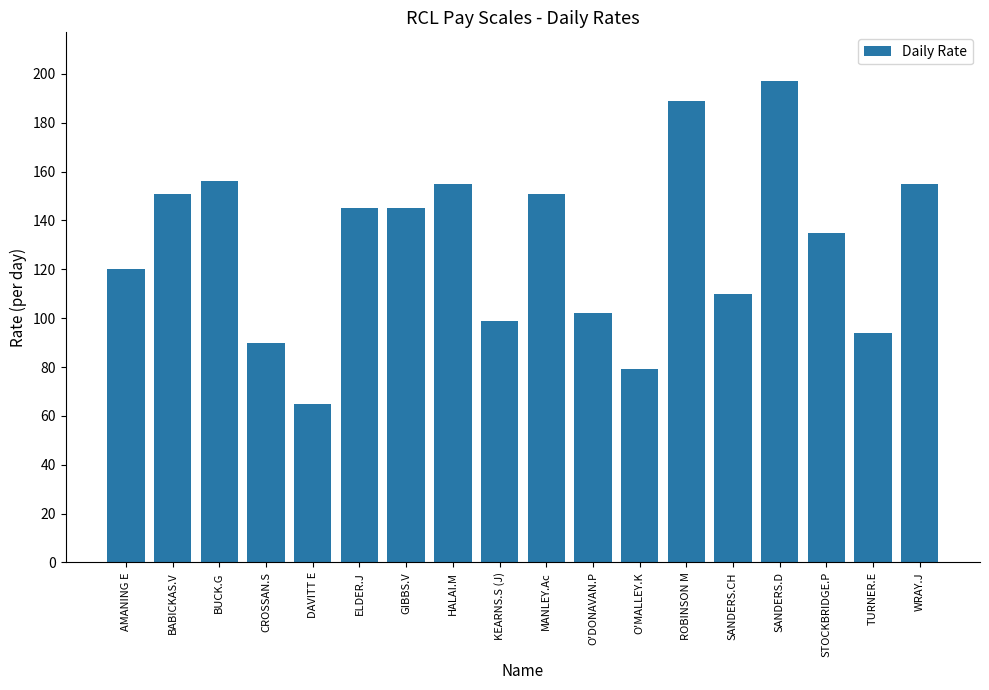

Does the chart contain any negative values?

No